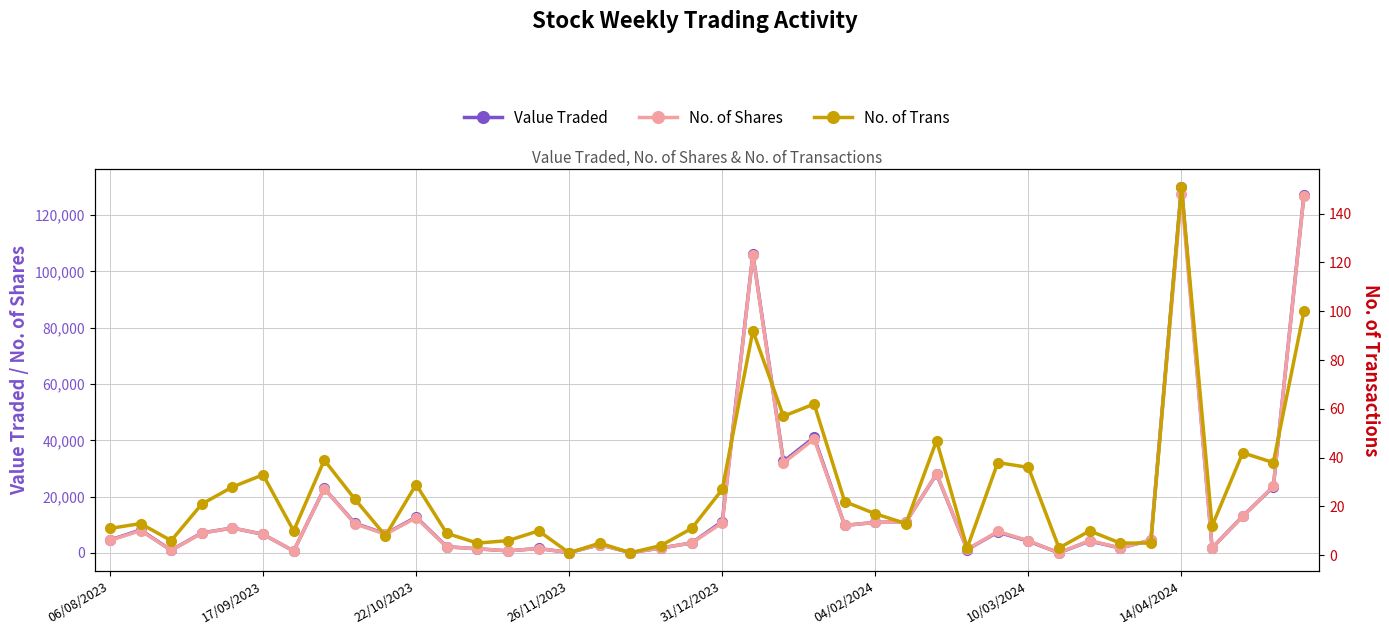

True or false: No. of Trans and No. of Shares intersect in this chart.

False